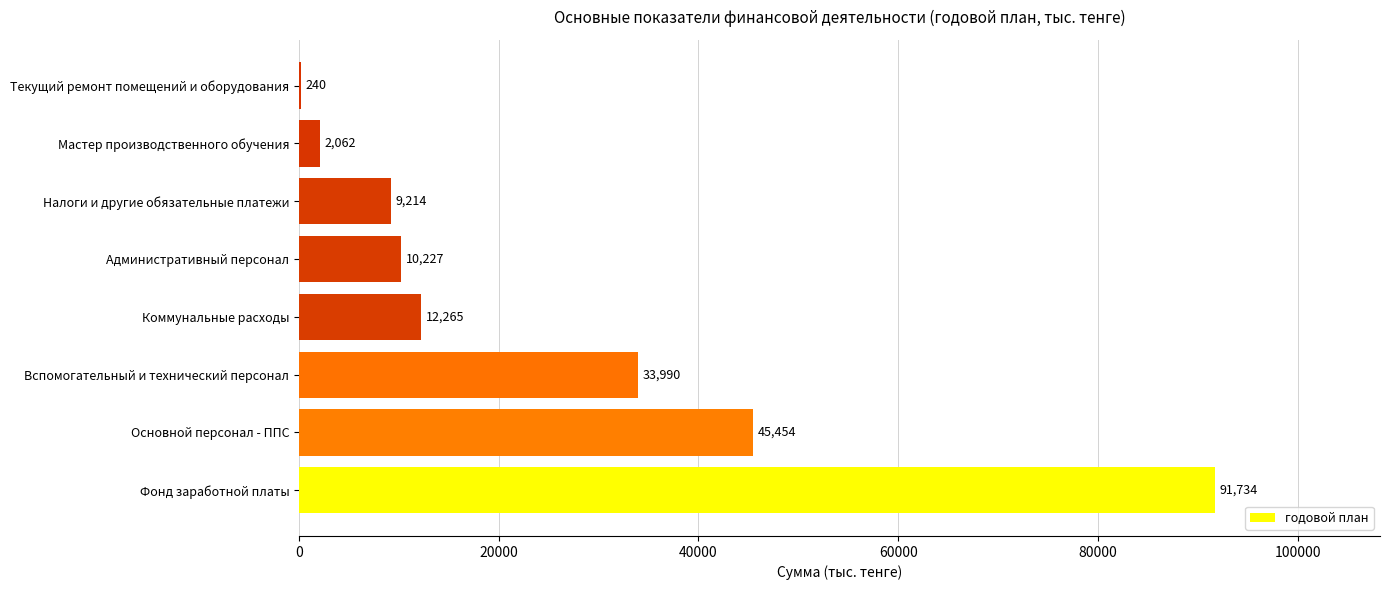

The chart shows a value of 48440.0 at Фонд заработной платы. True or false?

False